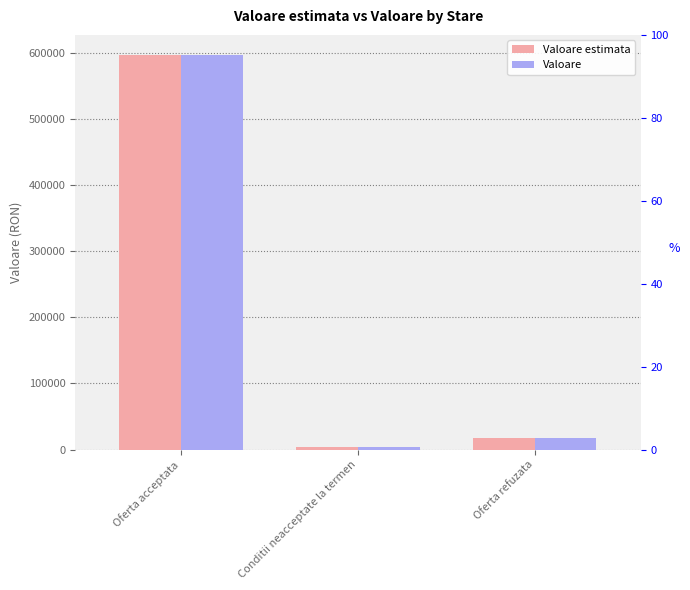

What is the greatest value displayed?

597882.9